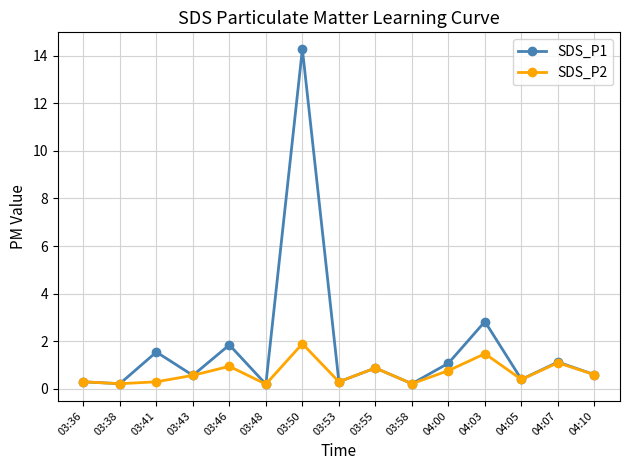

Does the chart display data point markers on the line(s)?

Yes